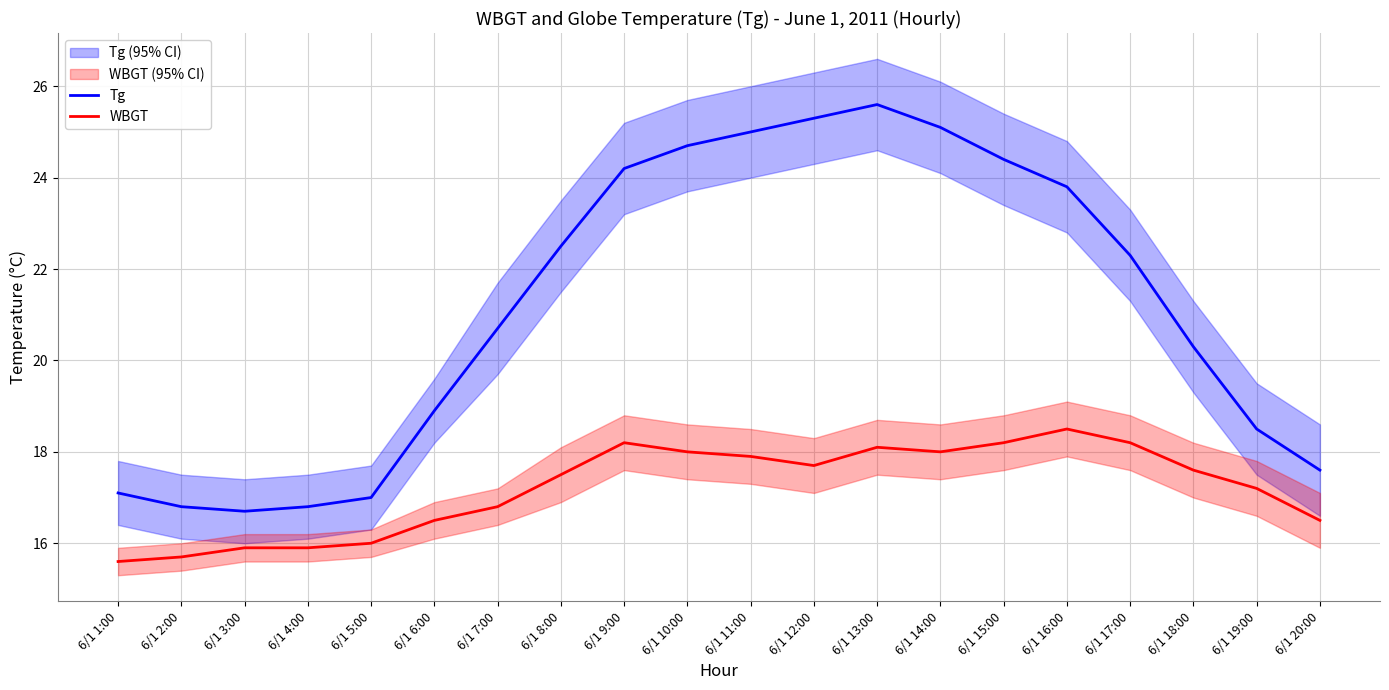

The WBGT series shows 9.3 at 6/1 2:00. True or false?

False